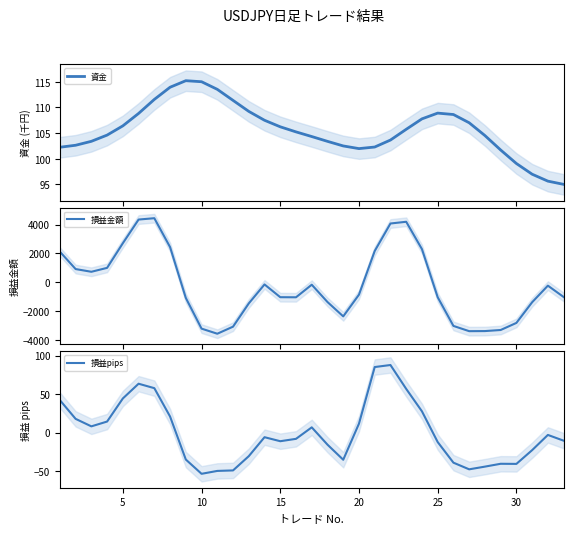

What is the difference between the maximum and minimum values in the 損益金額 series?

7985.3